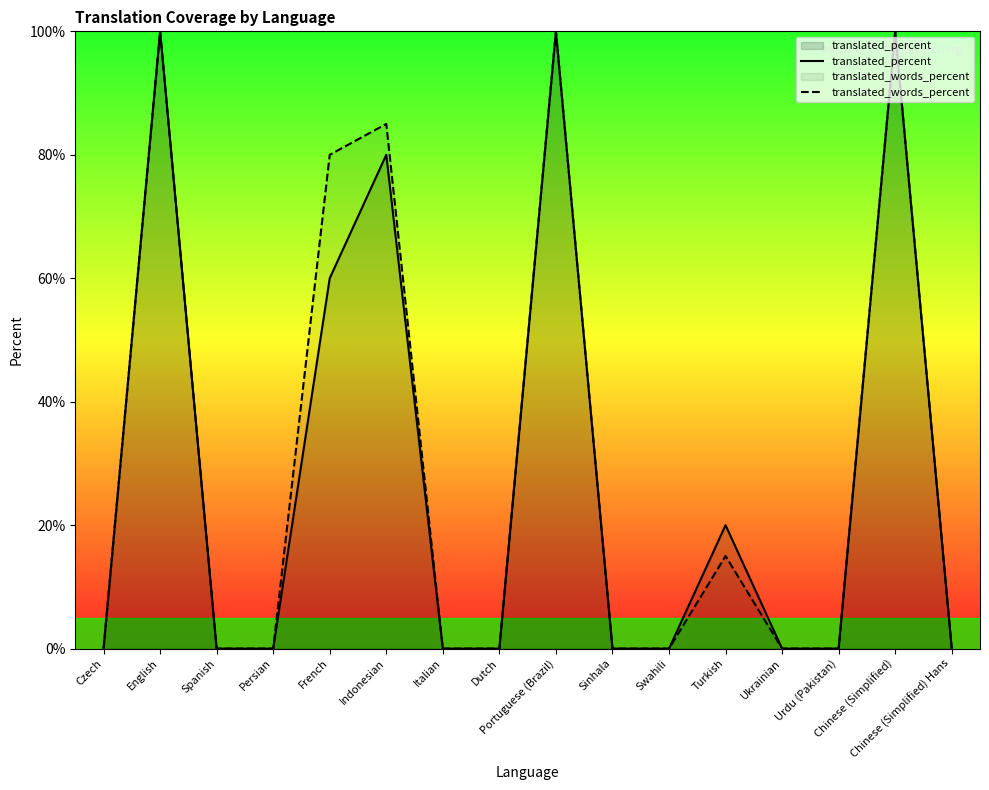

True or false: translated_percent has a value of 0 at Czech.

True